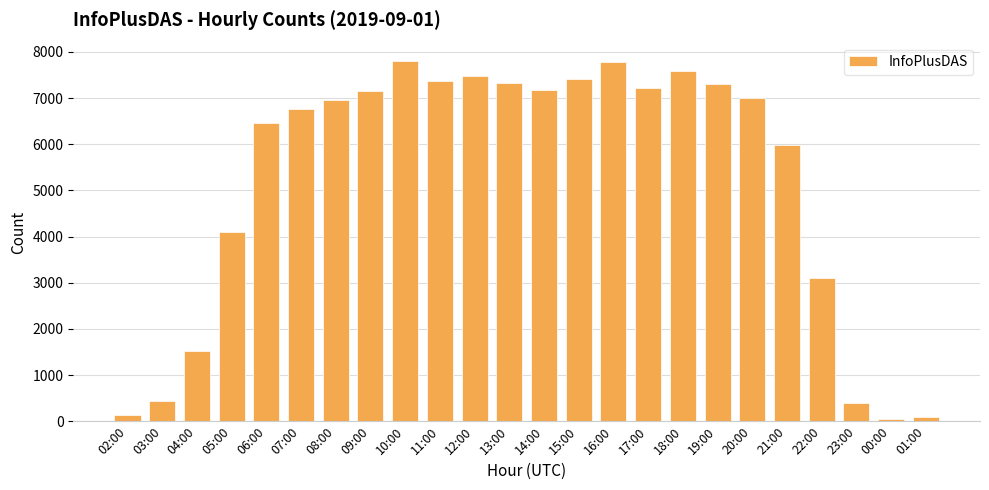

What is the sum of all values?

124546